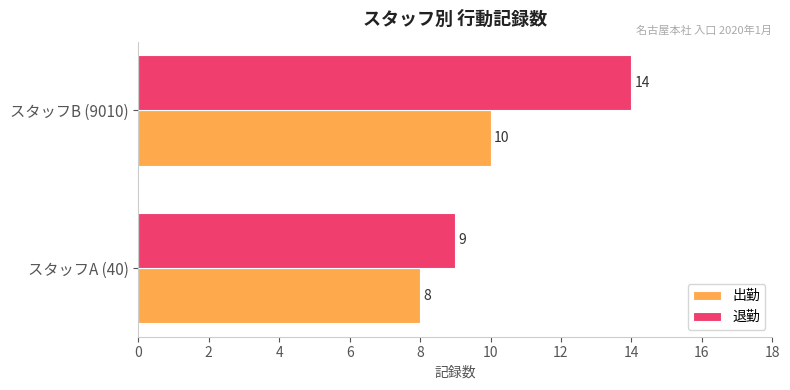

Count the number of data series in this chart.

2